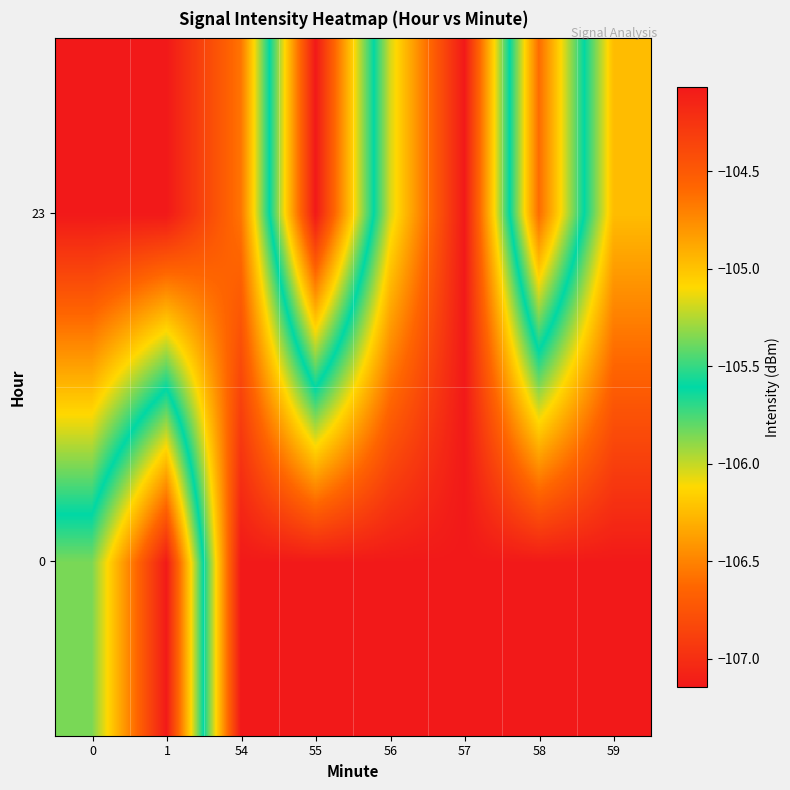

Between 55 and 57, which is larger?

55